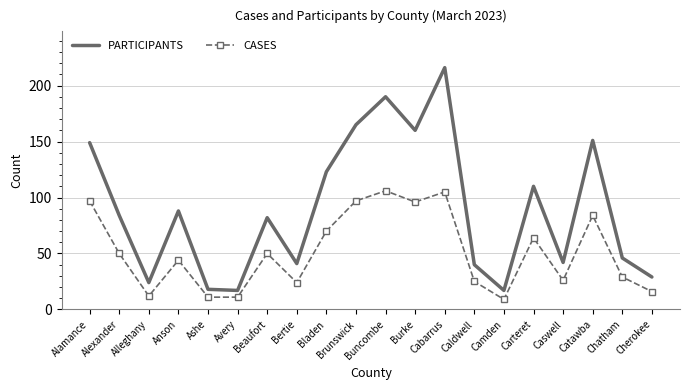

Rank the series by their maximum value, from lowest to highest.

CASES, PARTICIPANTS